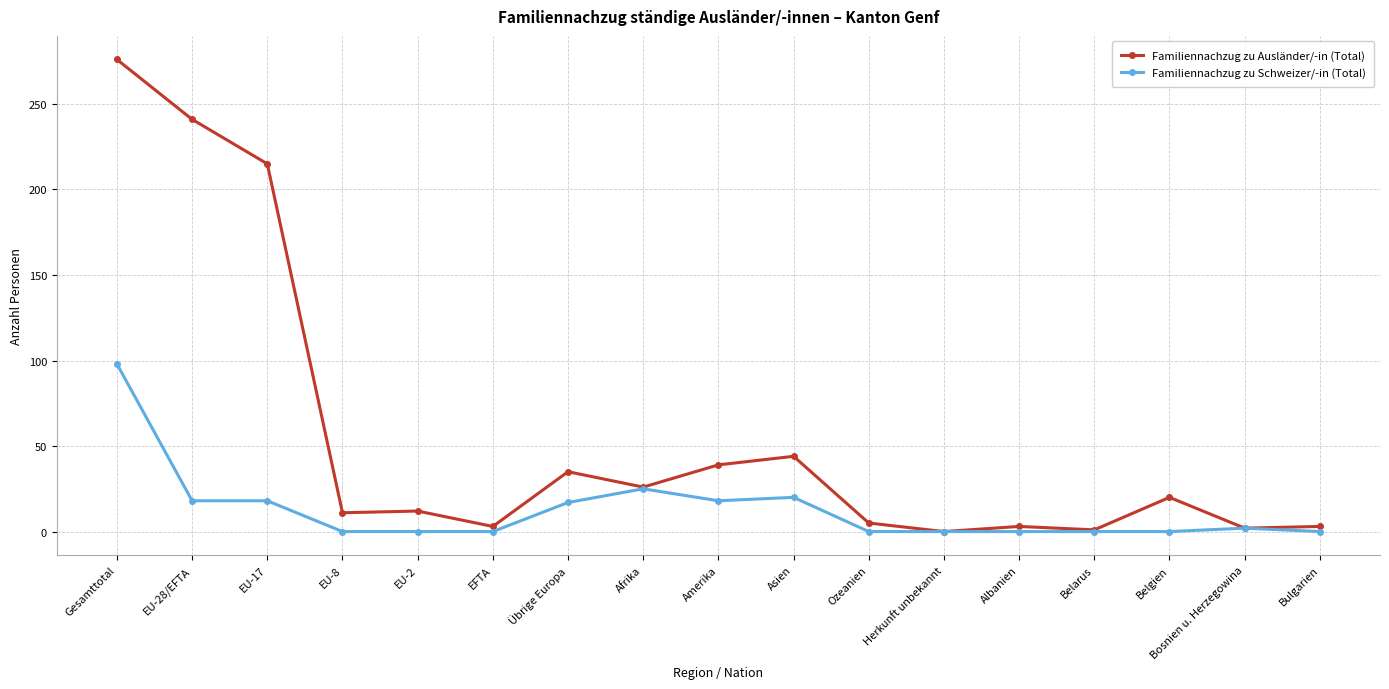

What is the difference between the maximum and minimum values in the Familiennachzug zu Ausländer/-in (Total) series?

276